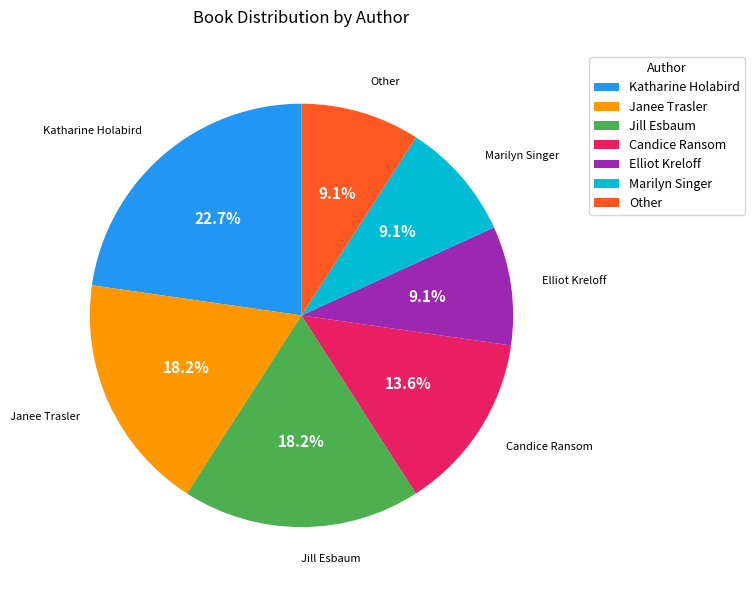

What is the total percentage of Katharine Holabird and Jill Esbaum?

40.9%